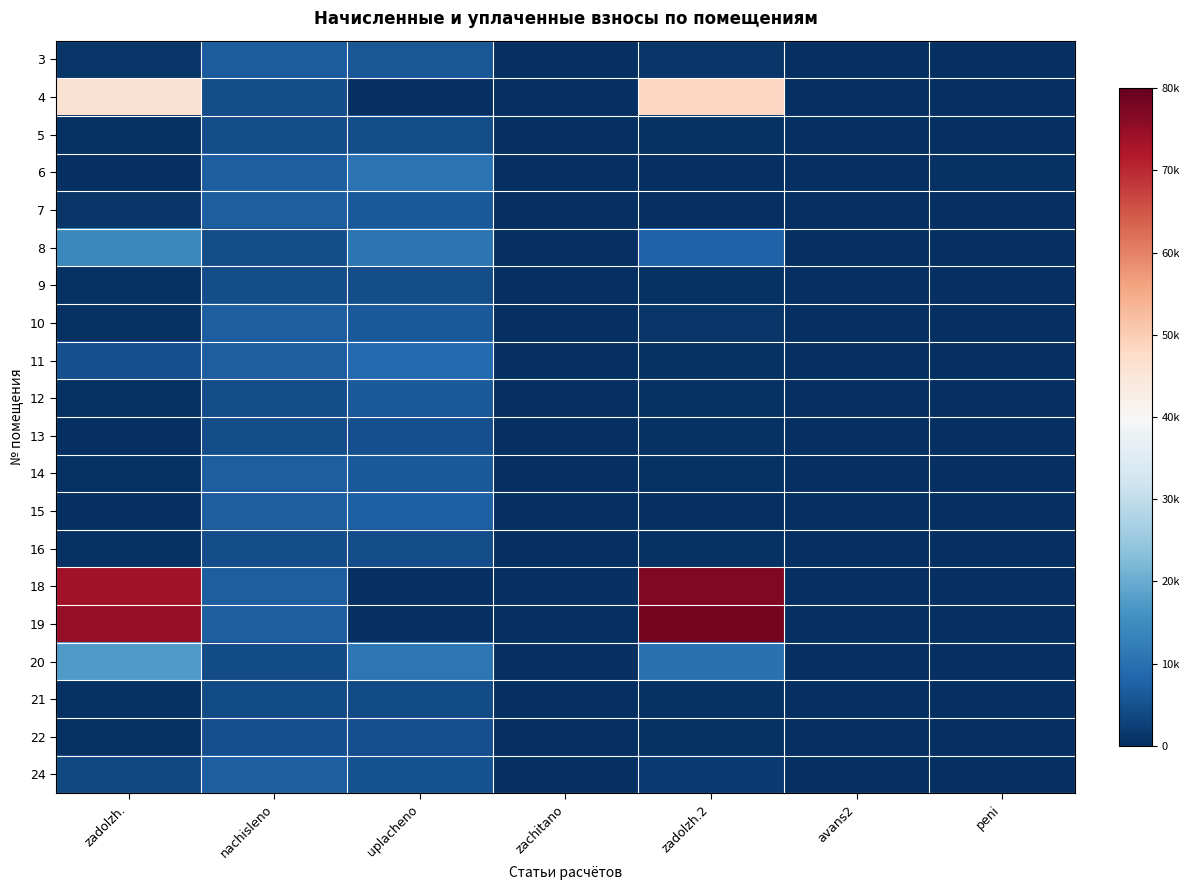

List the series in order of their peak value, lowest first.

21, 5, 9, 16, 22, 13, 12, 3, 24, 7, 14, 10, 15, 11, 6, 8, 20, 4, 18, 19